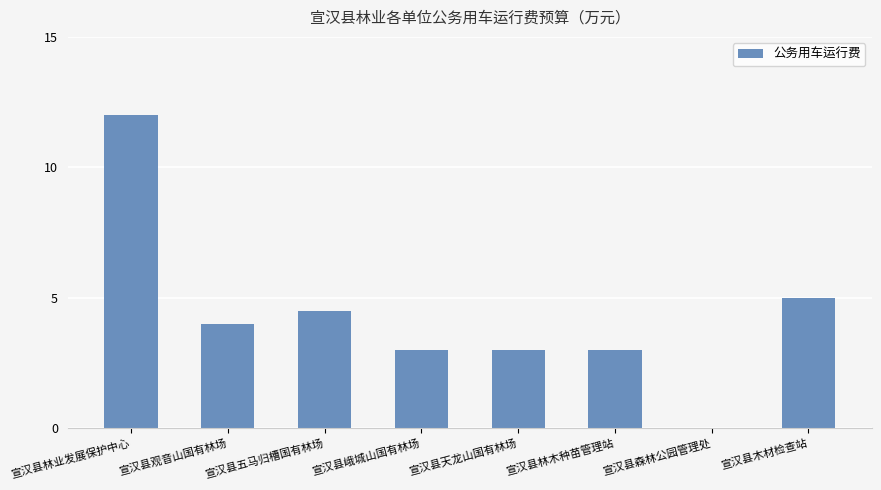

What is the sum of the values at 宣汉县天龙山国有林场 and 宣汉县林业发展保护中心?

15.0